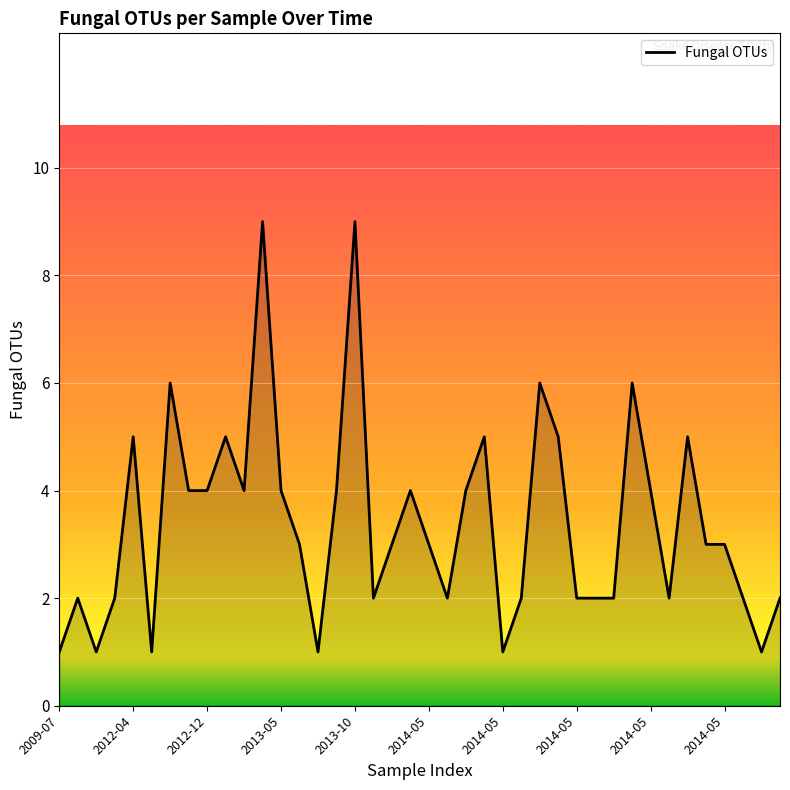

What is the difference between the second highest and minimum values?

8